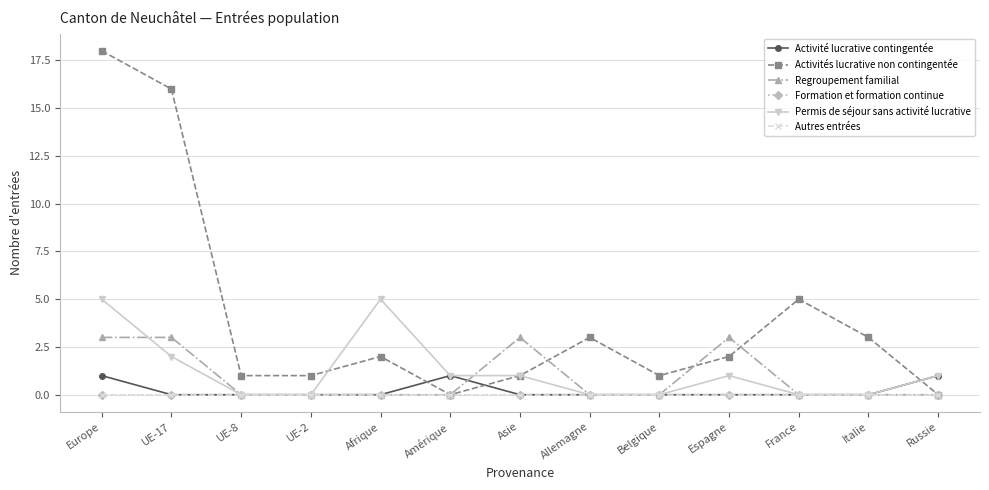

True or false: Permis de séjour sans activité lucrative and Autres entrées intersect in this chart.

False